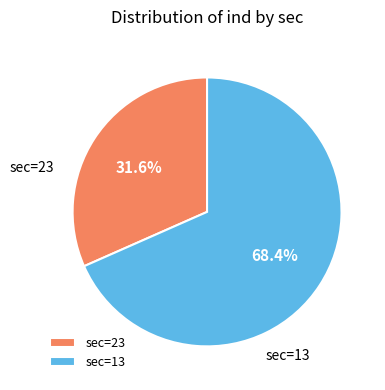

Which has a higher value, sec=13 or sec=23?

sec=13